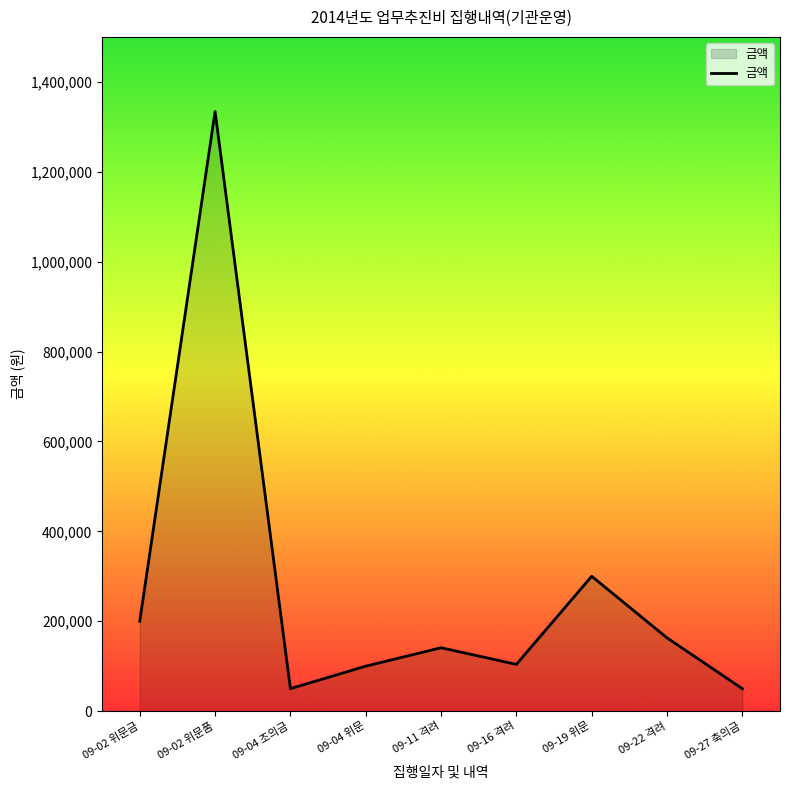

What is the difference between the maximum and minimum values?

1284000